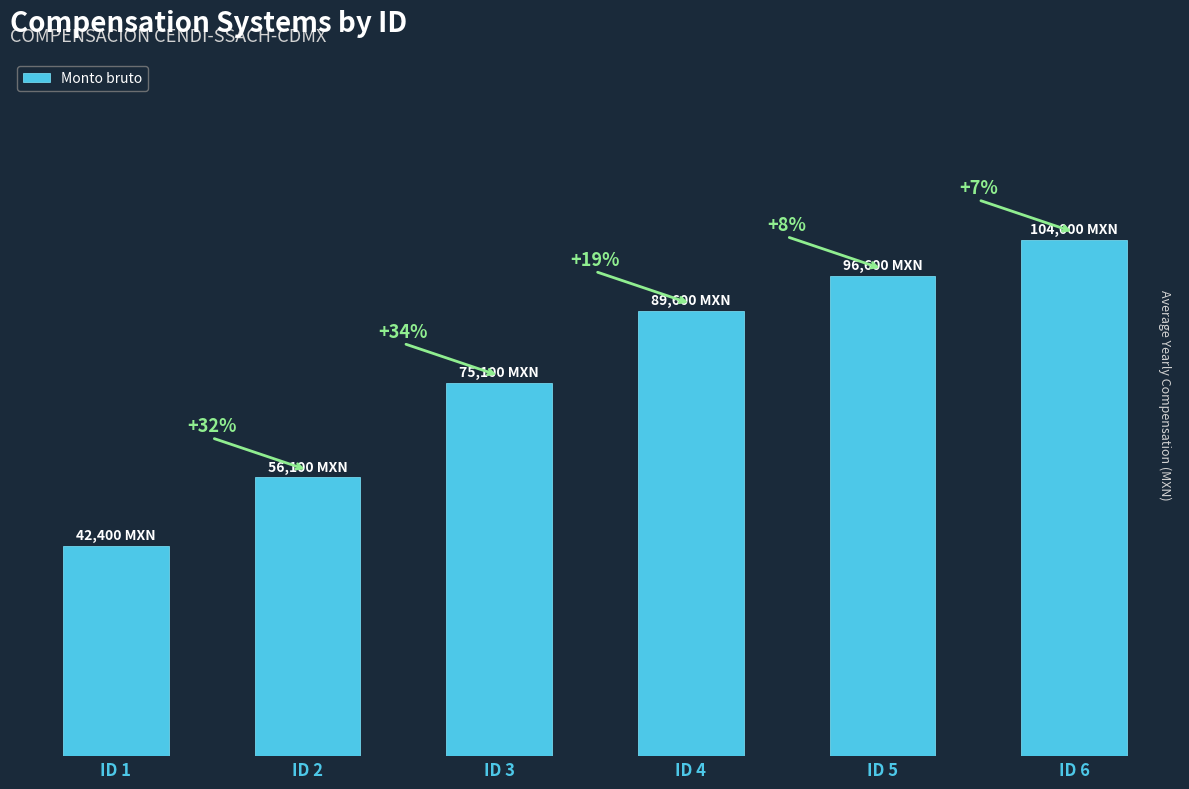

Reading left to right, list all the values displayed in this chart.

ID 1=42400	ID 2=56100	ID 3=75100	ID 4=89600	ID 5=96600	ID 6=104000